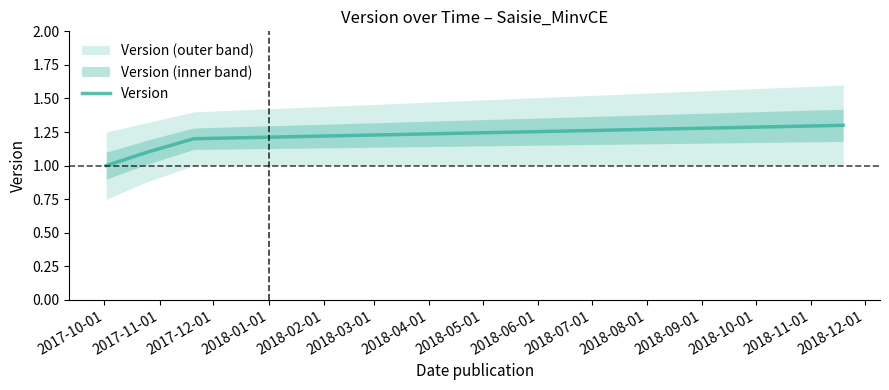

What is the maximum value for Version?

1.3